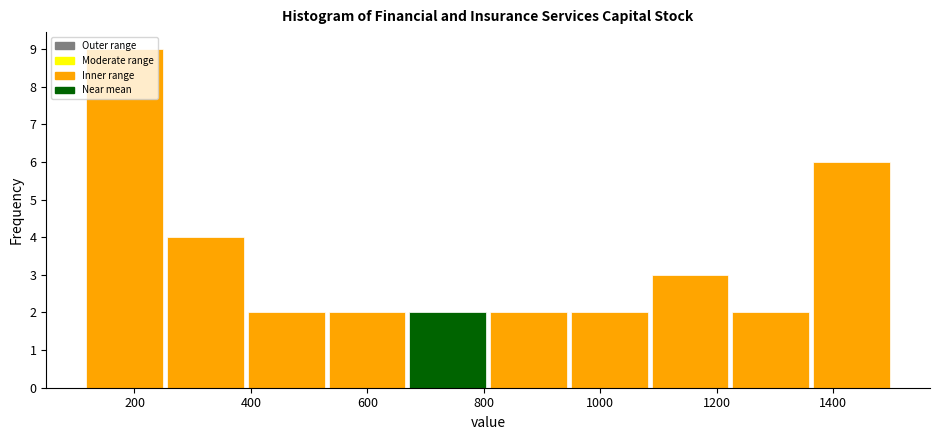

Reading left to right, list every bar in this chart as the range it spans on the x-axis followed by its height. Neither the bar edges nor the heights are printed on the chart, so give them approximately, as read against the axes.

120 to 260: 9
260 to 400: 4
400 to 540: 2
540 to 660: 2
660 to 800: 2
800 to 940: 2
940 to 1080: 2
1080 to 1220: 3
1220 to 1360: 2
1360 to 1500: 6